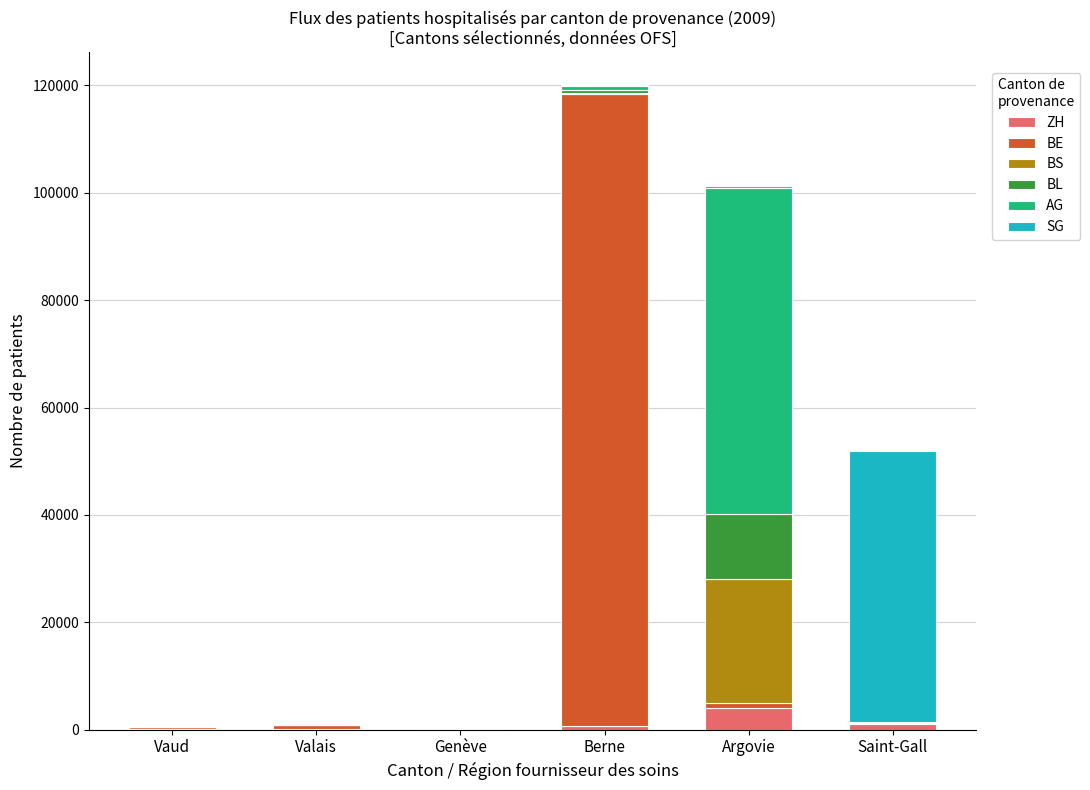

At which label does ZH reach its peak?

Argovie